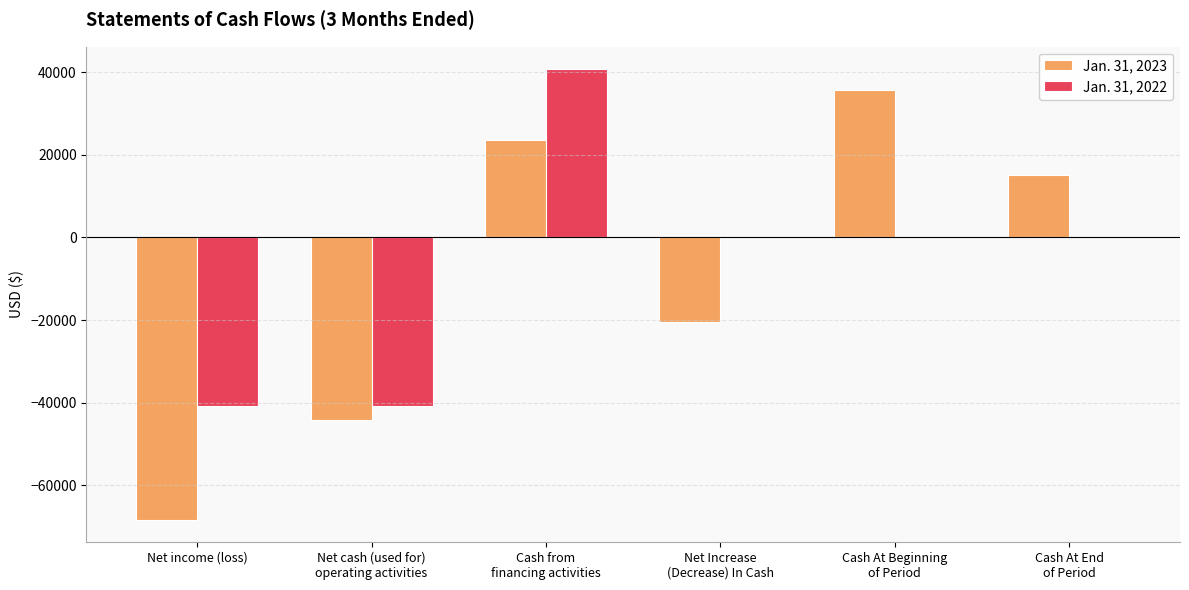

What is the average value of the Jan. 31, 2022 series?

-6782